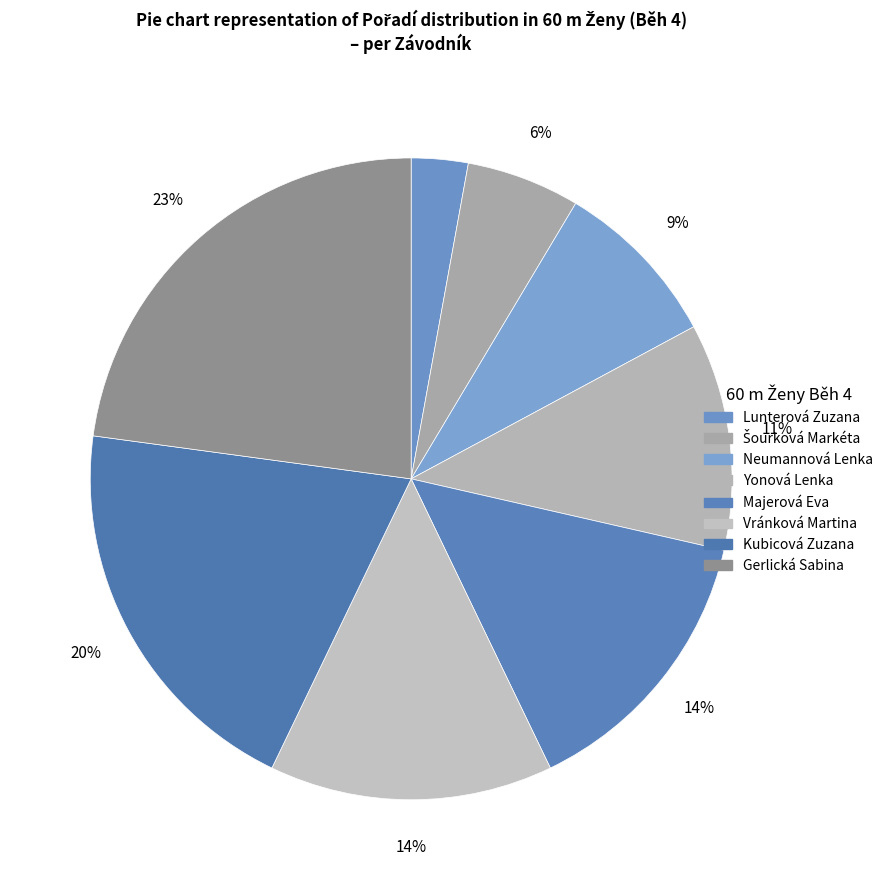

How many segments does this pie chart have?

8